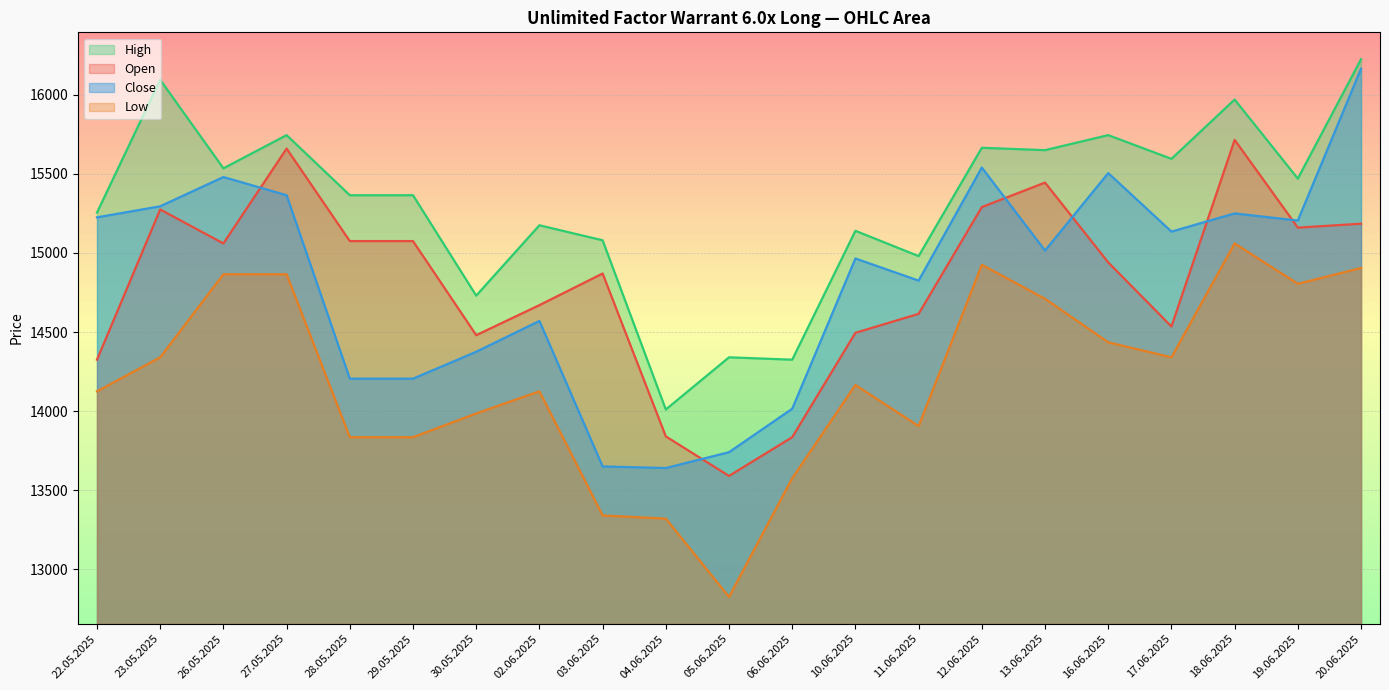

Is the value of Open at 16.06.2025 greater than the value of Low at 02.06.2025?

Yes